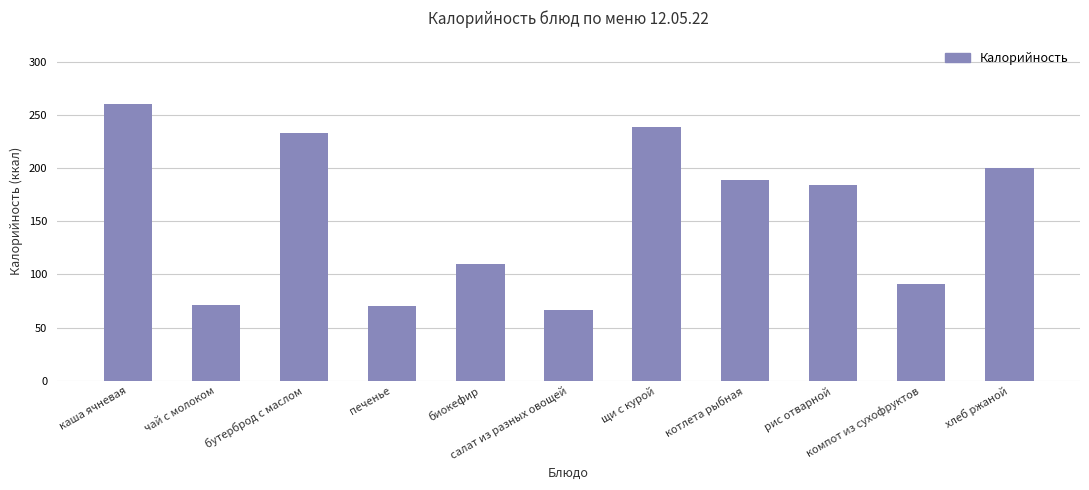

What is the value of the 9th bar from the left?

184.0